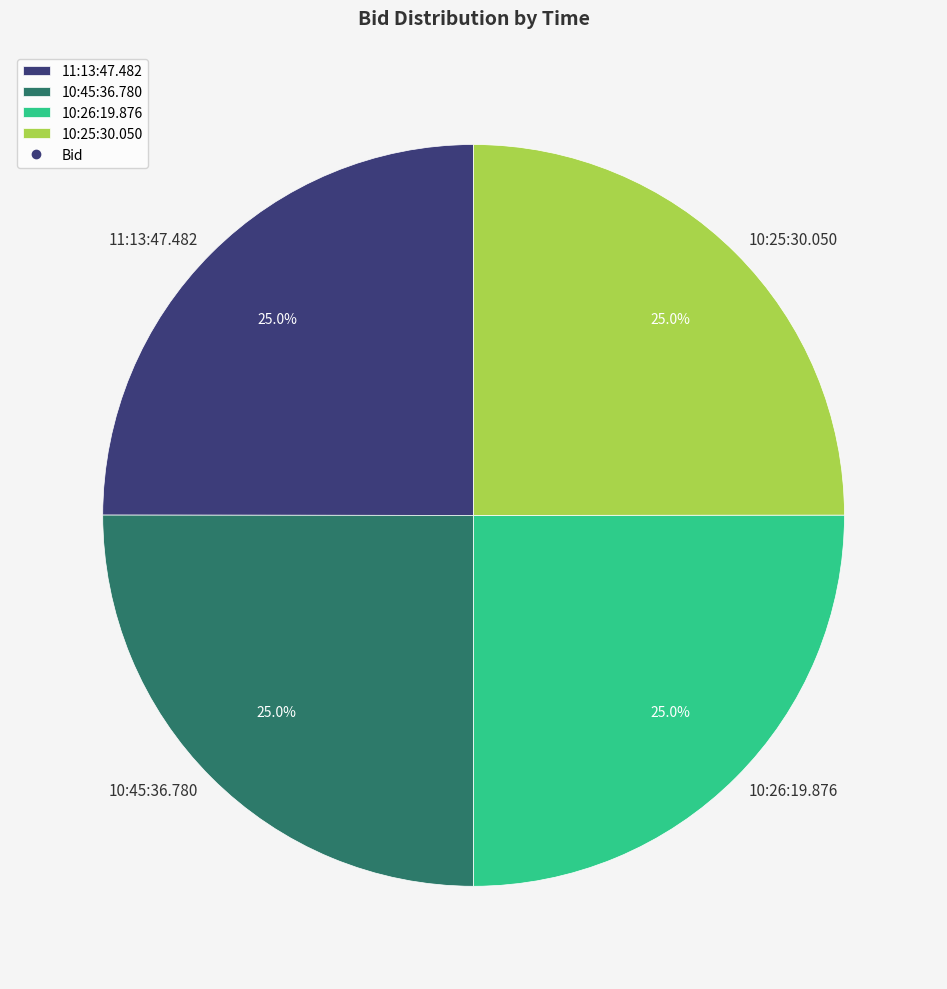

The 11:13:47.482 slice represents 25% of the pie. True or false?

True